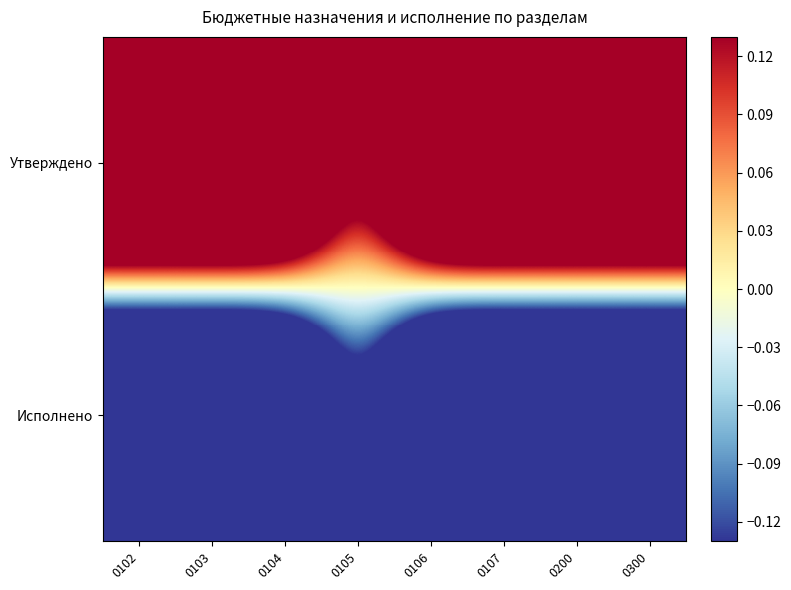

List the series in order of their peak value, lowest first.

Исполнено, Утверждено